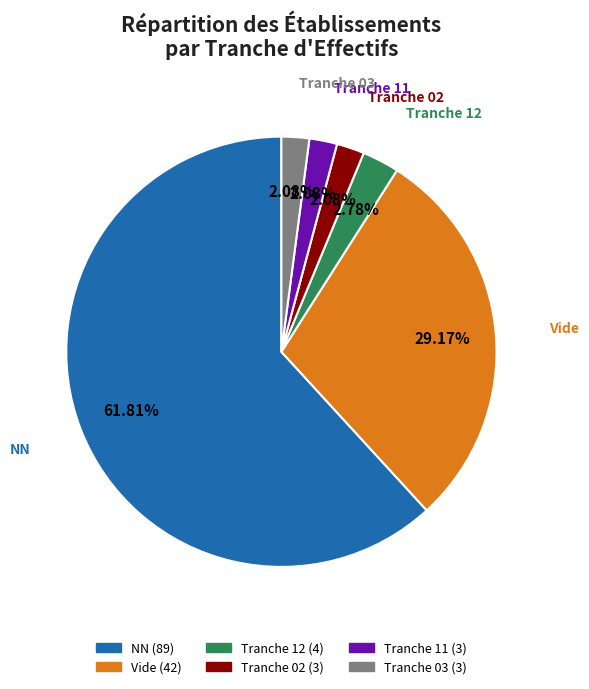

Is there any slice that represents more than half of the pie?

Yes